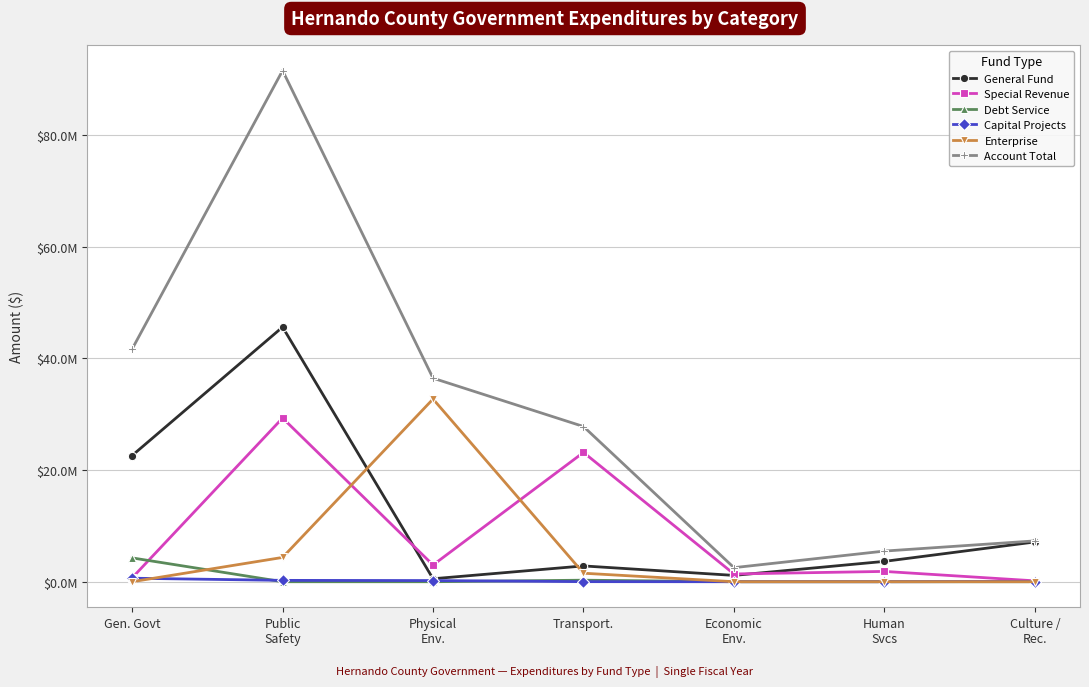

True or false: Special Revenue has more than 0 interior local peaks.

True